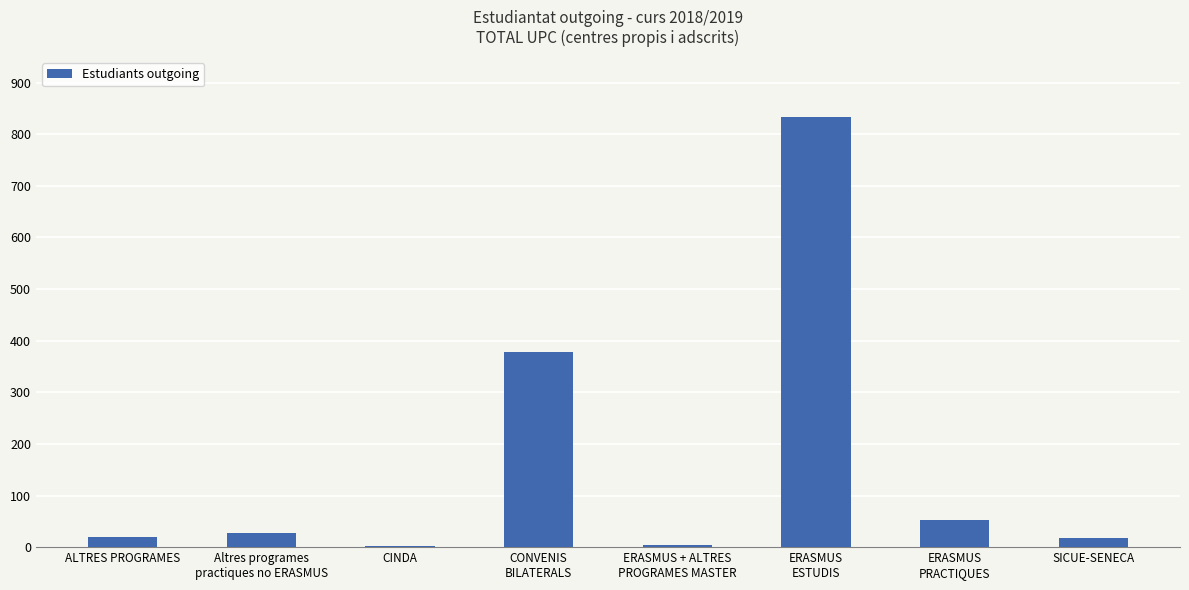

What is the change in value from CINDA to SICUE-SENECA?

+16